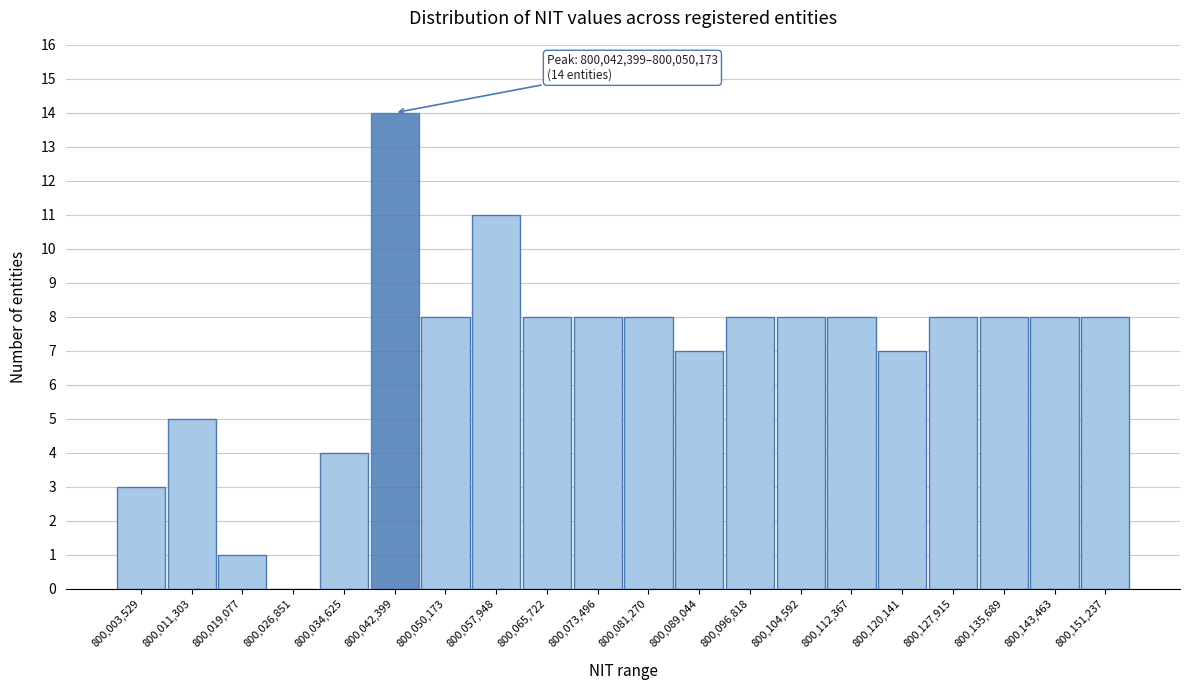

Reading right to left, transcribe all the data shown in this chart.

800,151,237=8	800,143,463=8	800,135,689=8	800,127,915=8	800,120,141=7	800,112,367=8	800,104,592=8	800,096,818=8	800,089,044=7	800,081,270=8	800,073,496=8	800,065,722=8	800,057,948=11	800,050,173=8	800,042,399=14	800,034,625=4	800,026,851=0	800,019,077=1	800,011,303=5	800,003,529=3